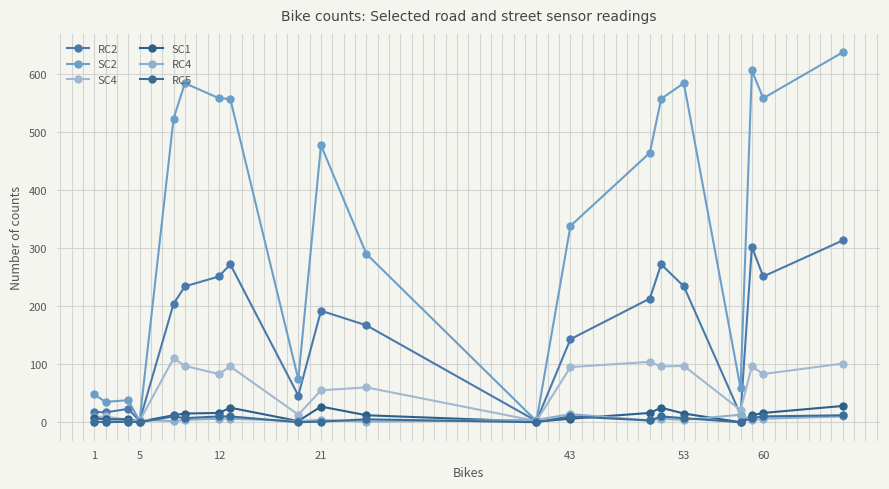

In SC2, how many points are lower than both neighbors (excluding endpoints)?

6